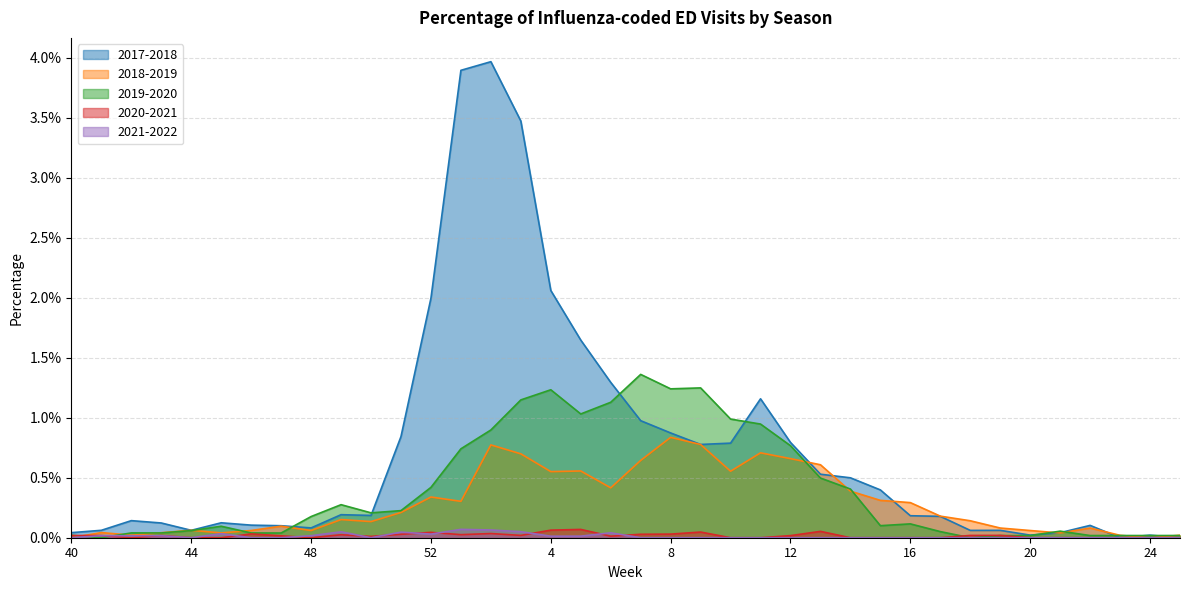

Where is the first local minimum for 2017-2018?

44